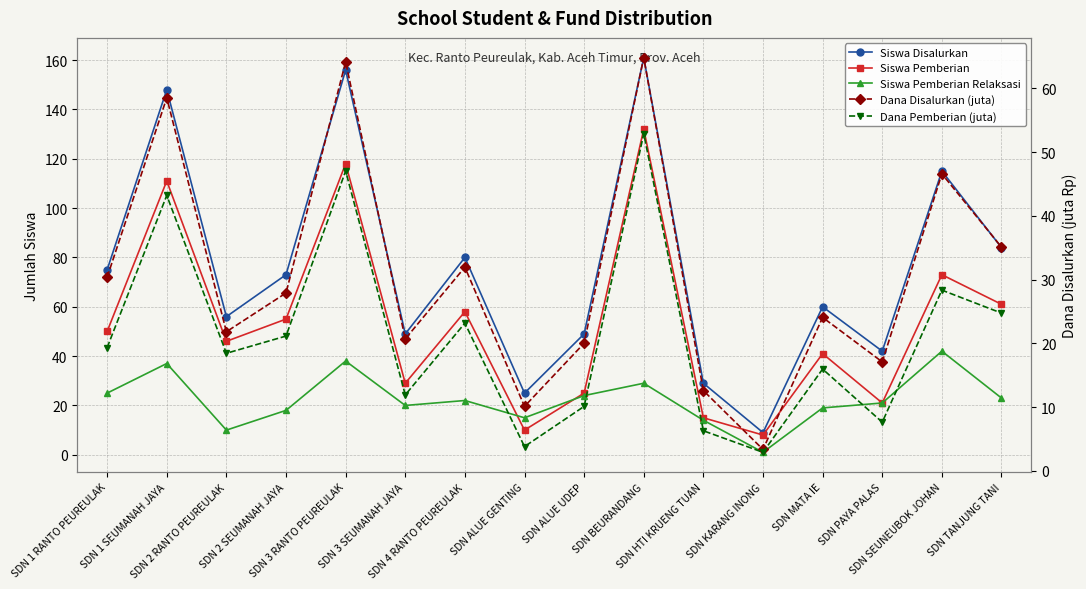

At which category does Siswa Pemberian Relaksasi reach its first local valley?

SDN 2 RANTO PEUREULAK